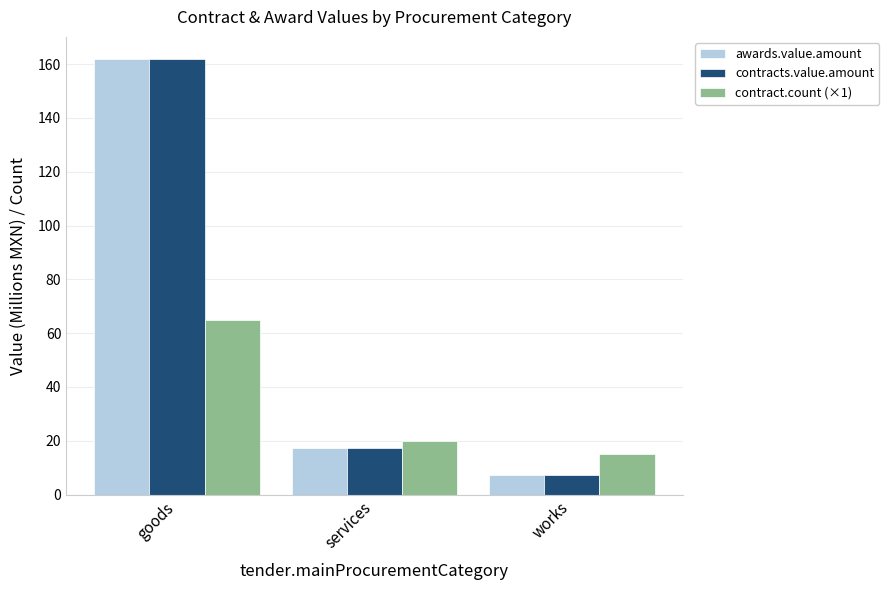

Where is awards.value.amount nearest to the value 84?

services